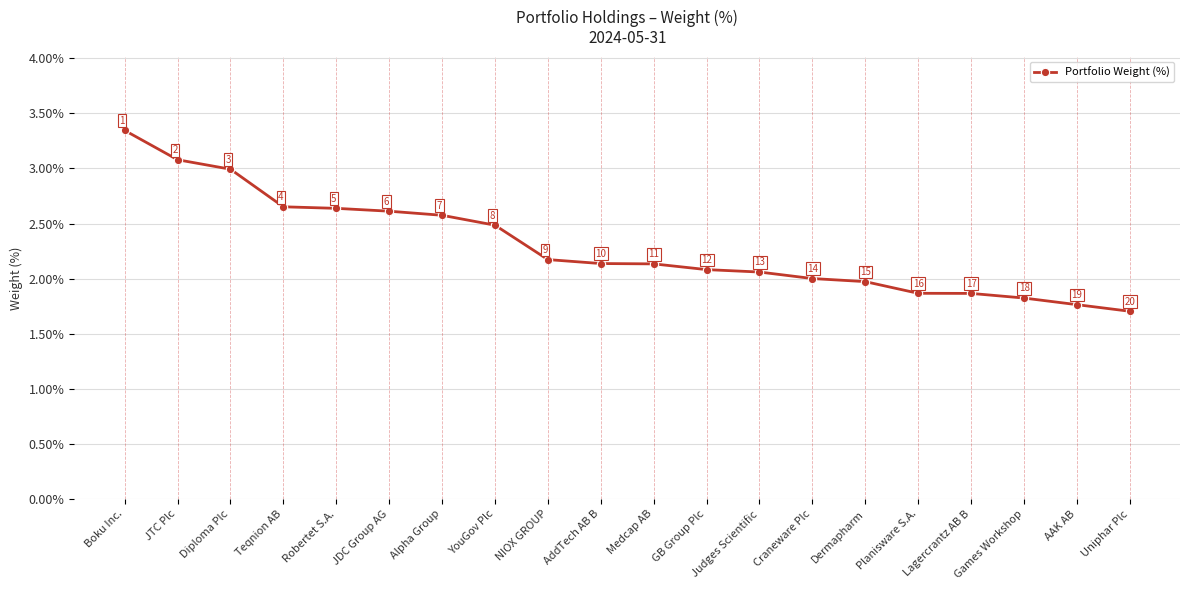

What is the label of the 10th point from the left?

AddTech AB B